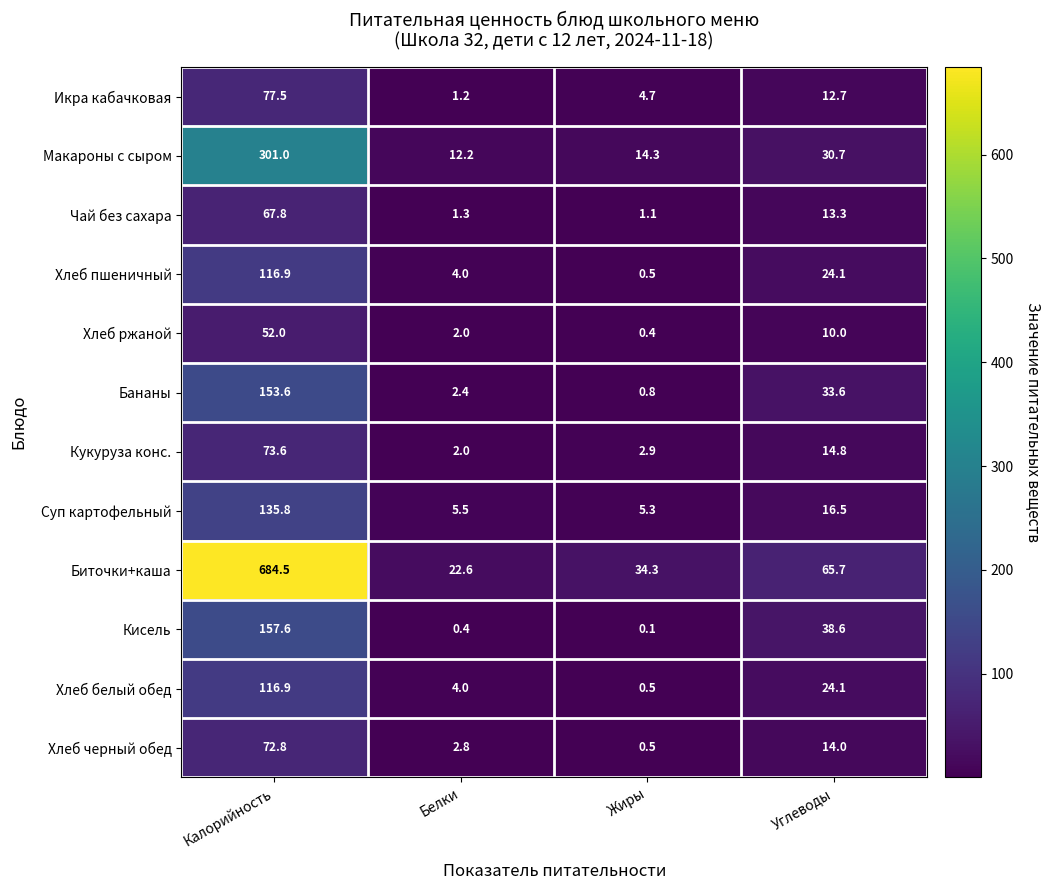

Is it true that Икра кабачковая equals 3.0 at Жиры?

False